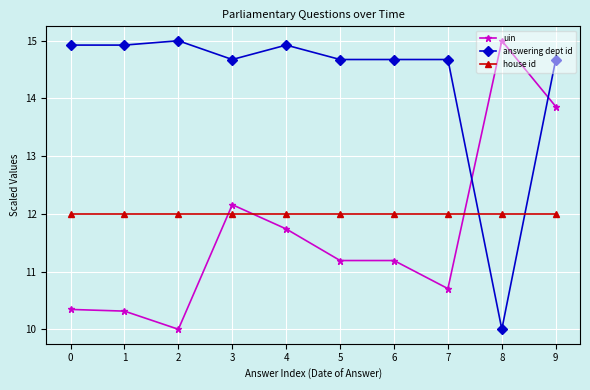

At 6, list the series in order from largest to smallest.

answering dept id, house id, uin